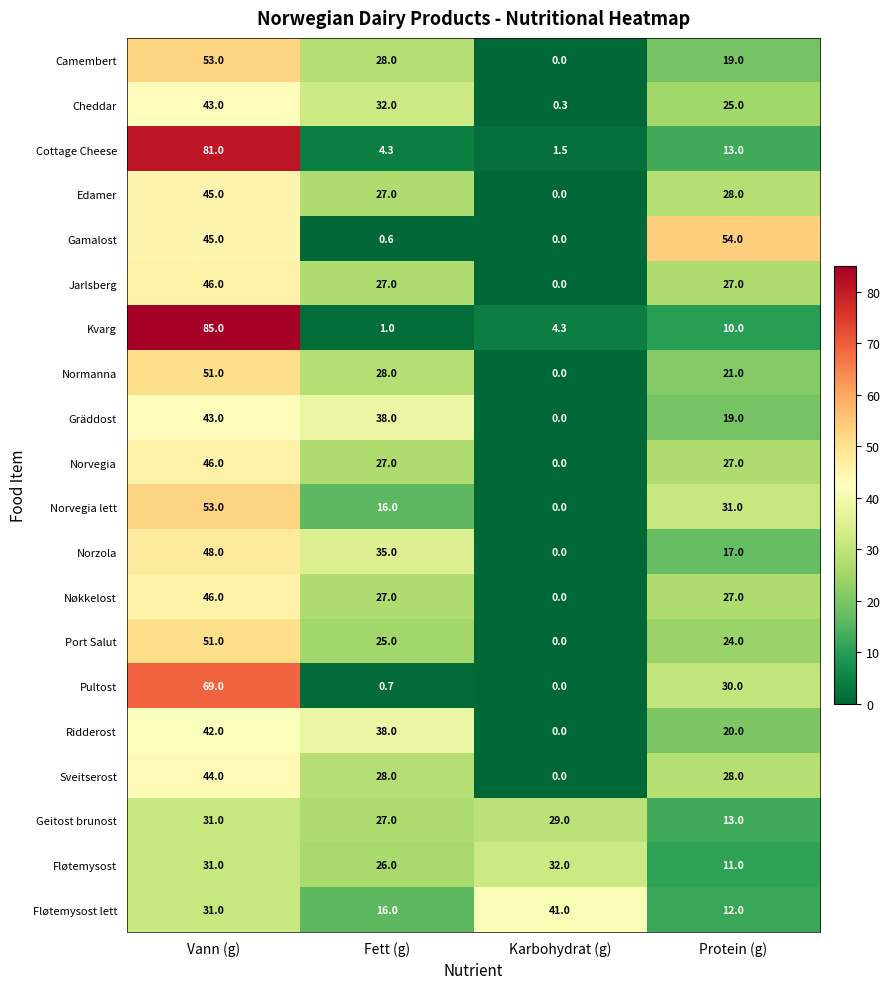

At how many categories does at least one series exceed 4?

4